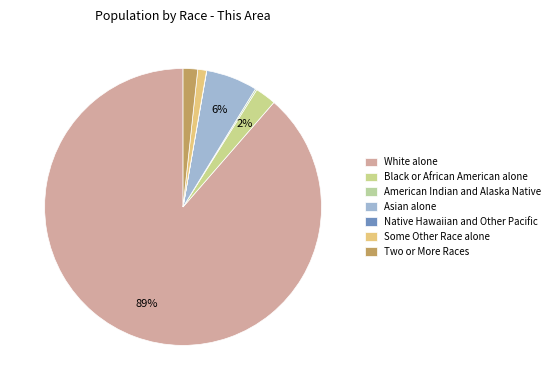

What is the smallest slice in the pie chart?

Native Hawaiian and Other Pacific